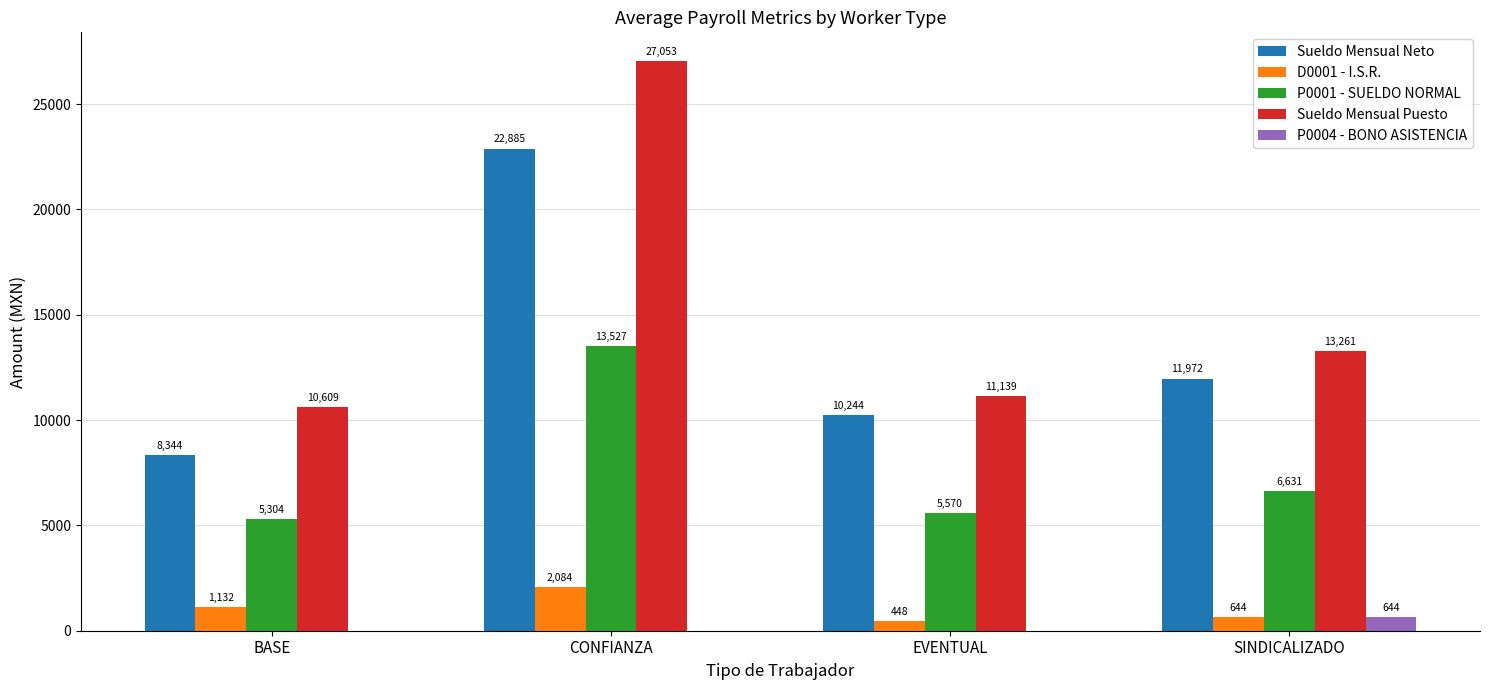

The value of P0001 - SUELDO NORMAL at EVENTUAL is 3859.3. True or false?

False